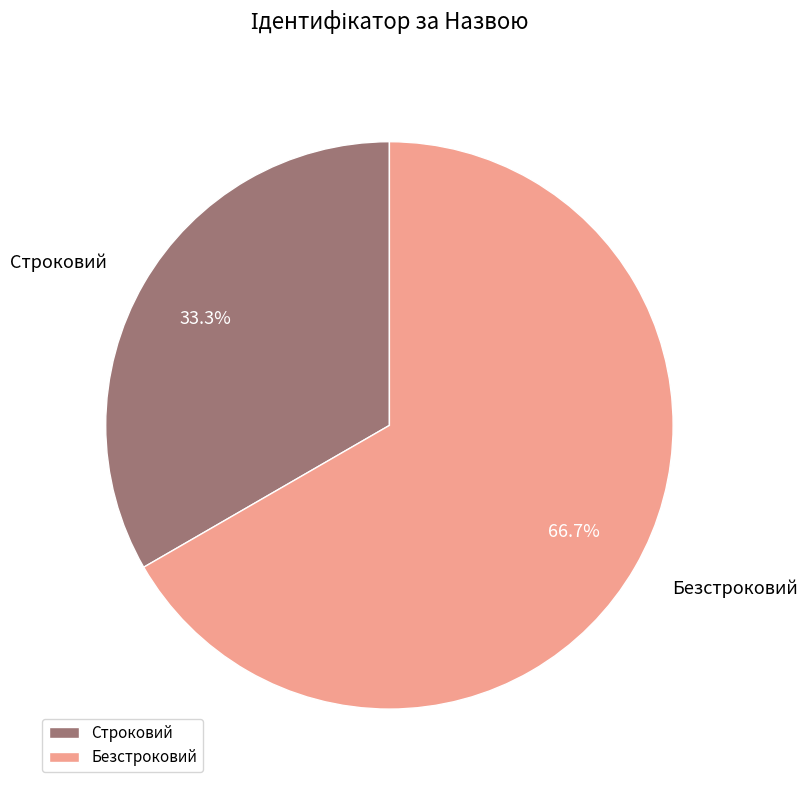

To the nearest percent, what portion does Строковий represent?

33%